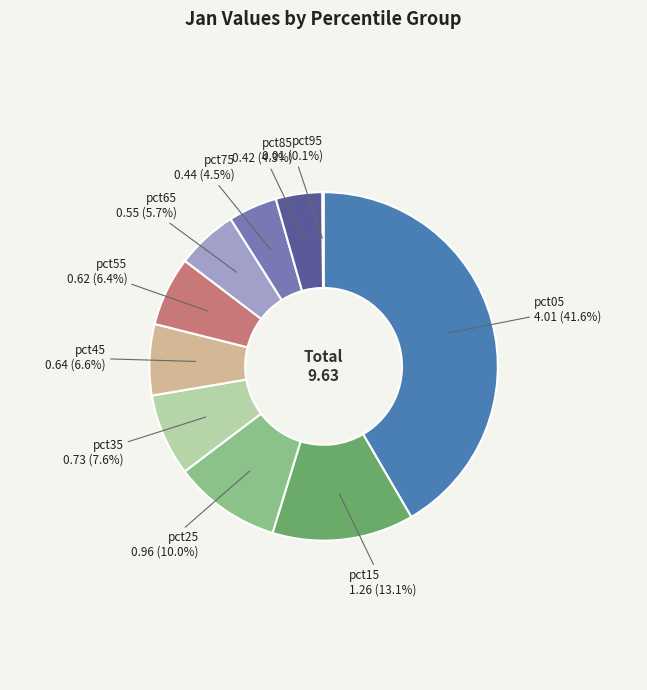

Does any single category account for the majority?

No